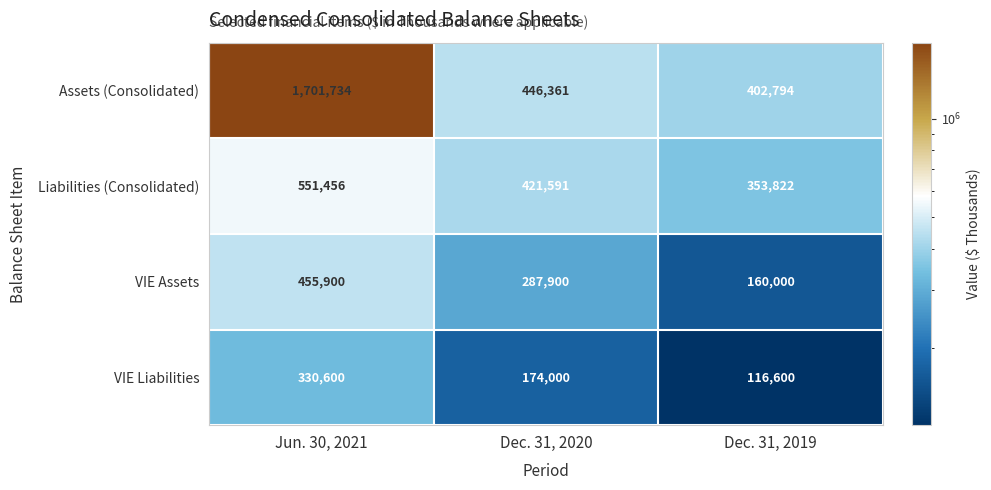

Reading left to right, list all the values displayed in this chart.

Assets (Consolidated): Jun. 30, 2021=1701734	Dec. 31, 2020=446361	Dec. 31, 2019=402794
Liabilities (Consolidated): Jun. 30, 2021=551456	Dec. 31, 2020=421591	Dec. 31, 2019=353822
VIE Assets: Jun. 30, 2021=455900	Dec. 31, 2020=287900	Dec. 31, 2019=160000
VIE Liabilities: Jun. 30, 2021=330600	Dec. 31, 2020=174000	Dec. 31, 2019=116600